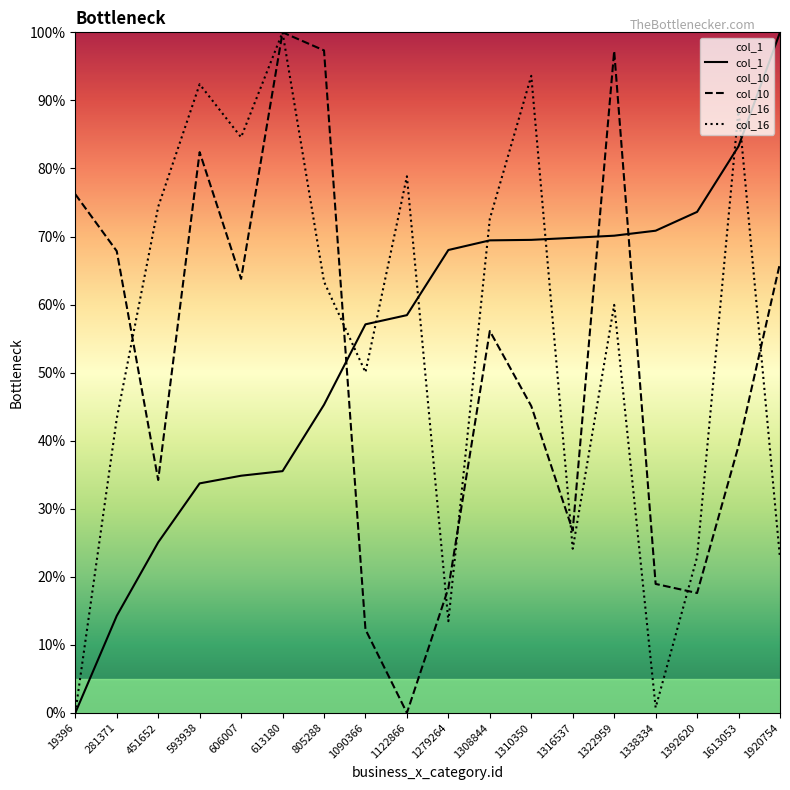

How many series are shown in this chart?

3